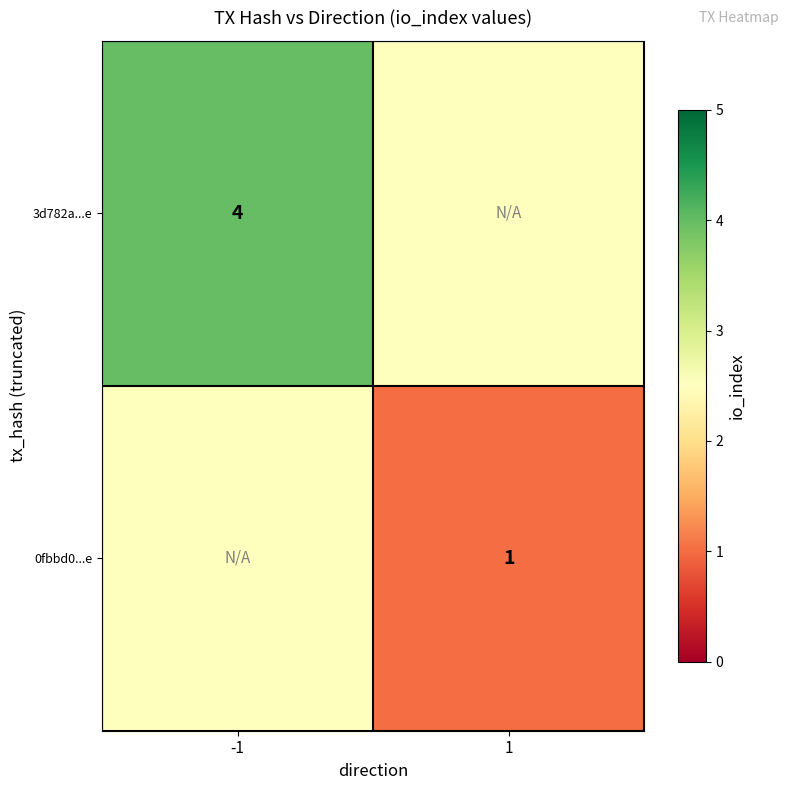

True or false: 3d782a...e has a value of 5.2 at -1.

False